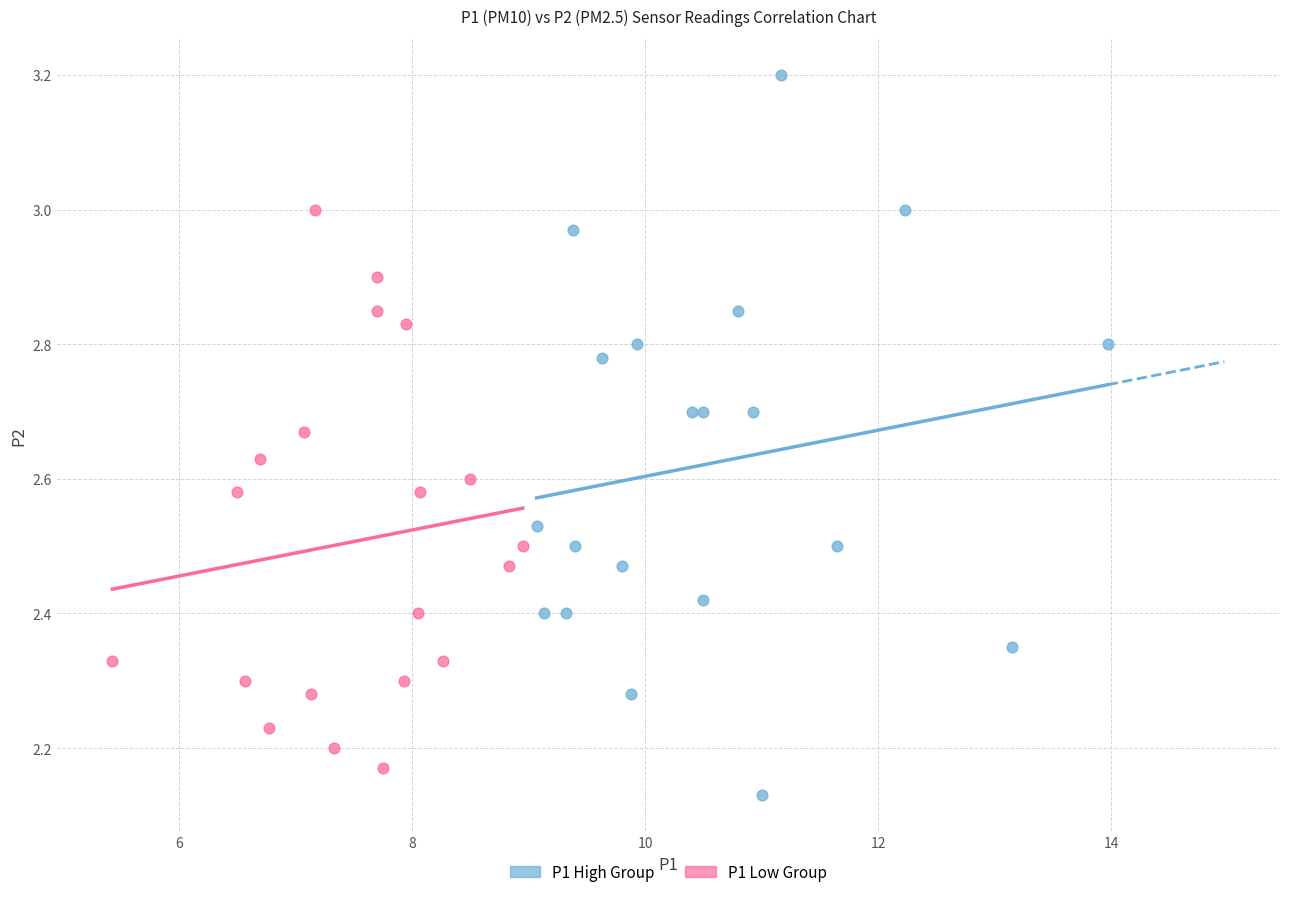

Which series contains the highest Y value?

P1 High Group